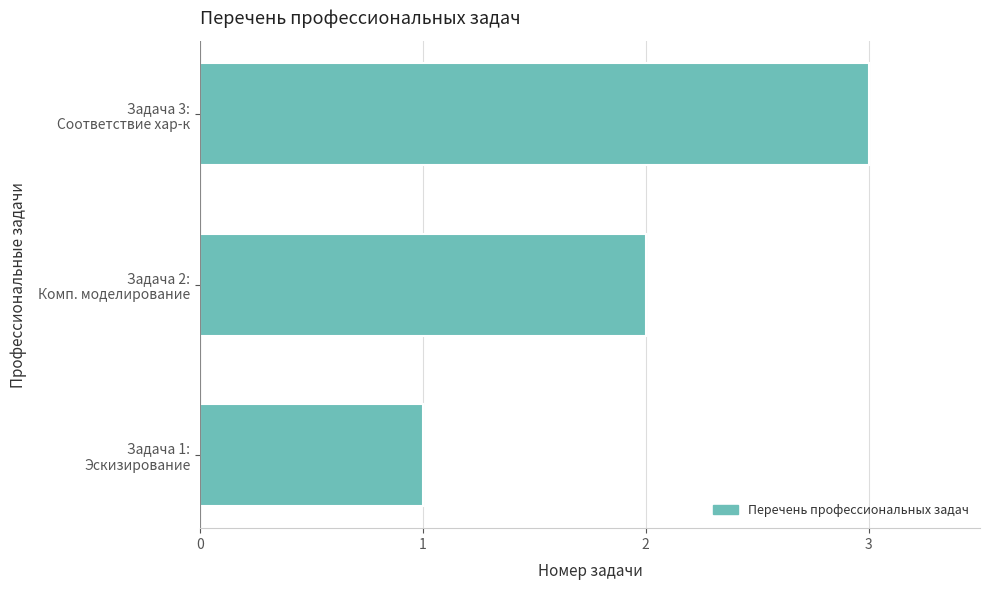

What is the maximum value shown in the chart?

3